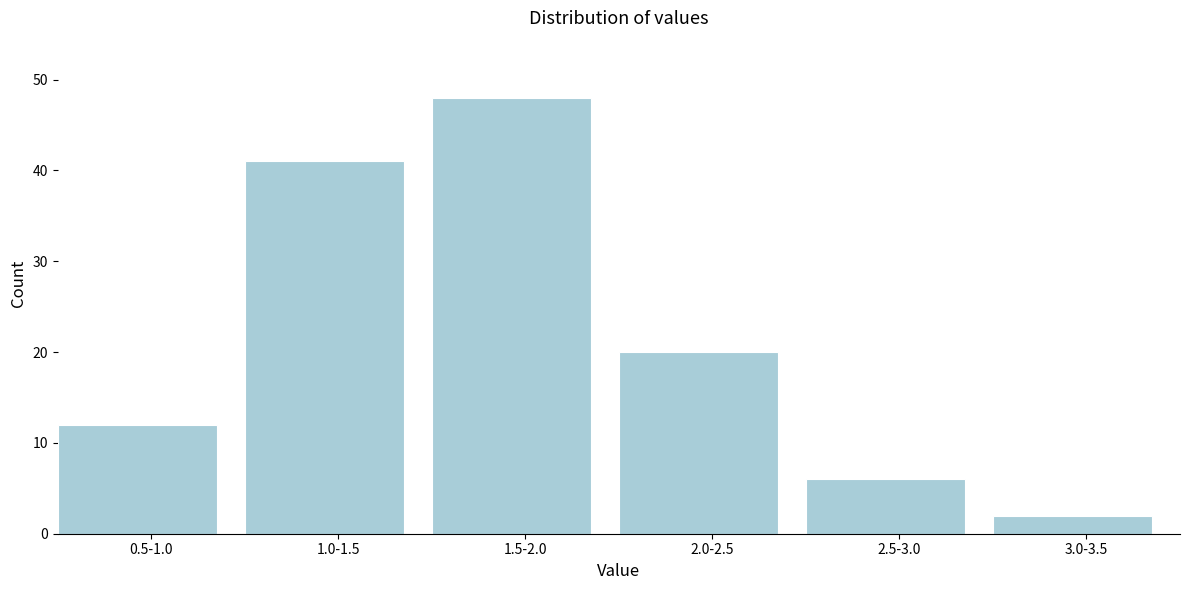

Reading left to right, list all the values displayed in this chart.

12	41	48	20	6	2